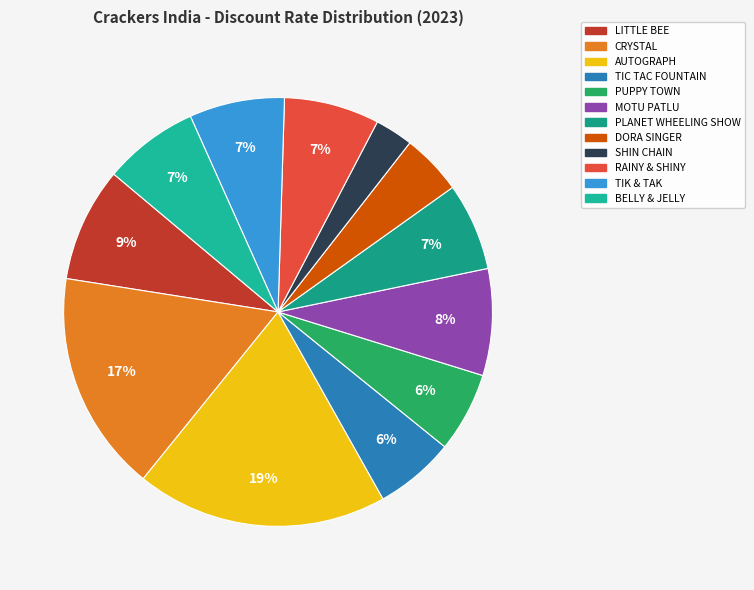

Do LITTLE BEE and TIC TAC FOUNTAIN together represent more than half of the pie?

No